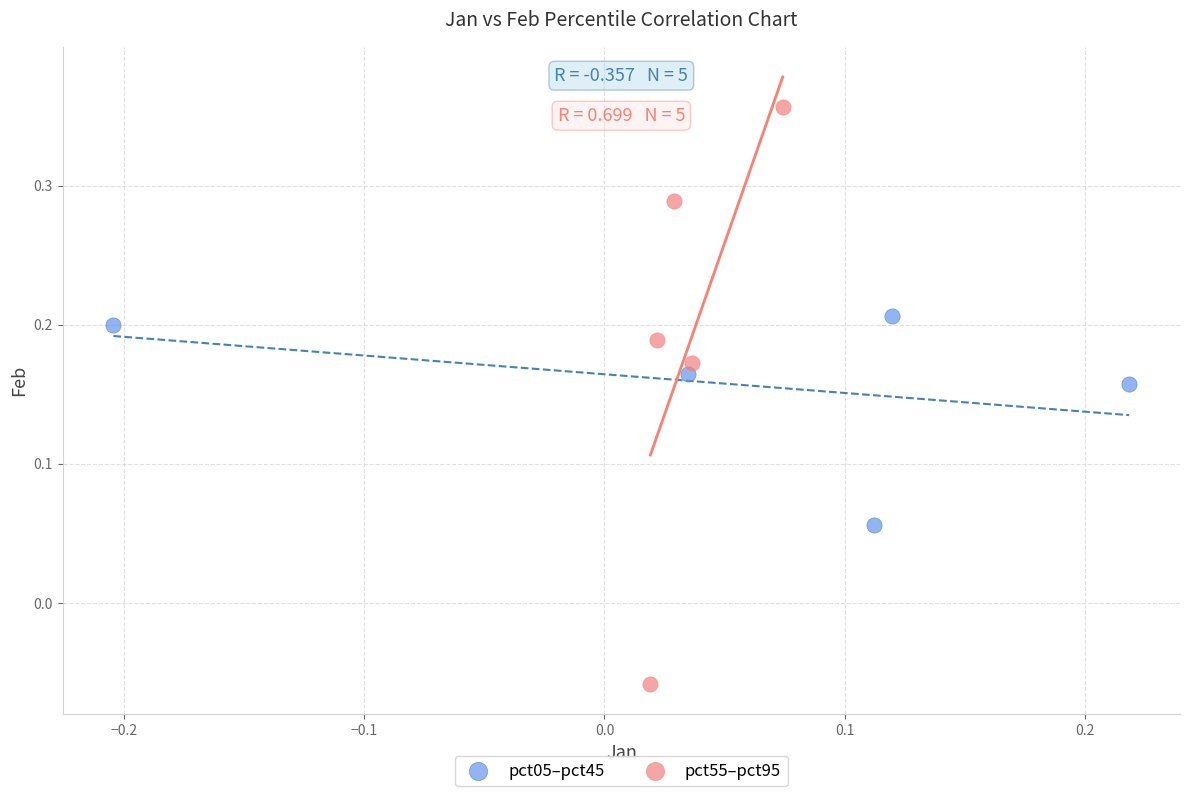

Which series contains the lowest Y value?

pct55–pct95